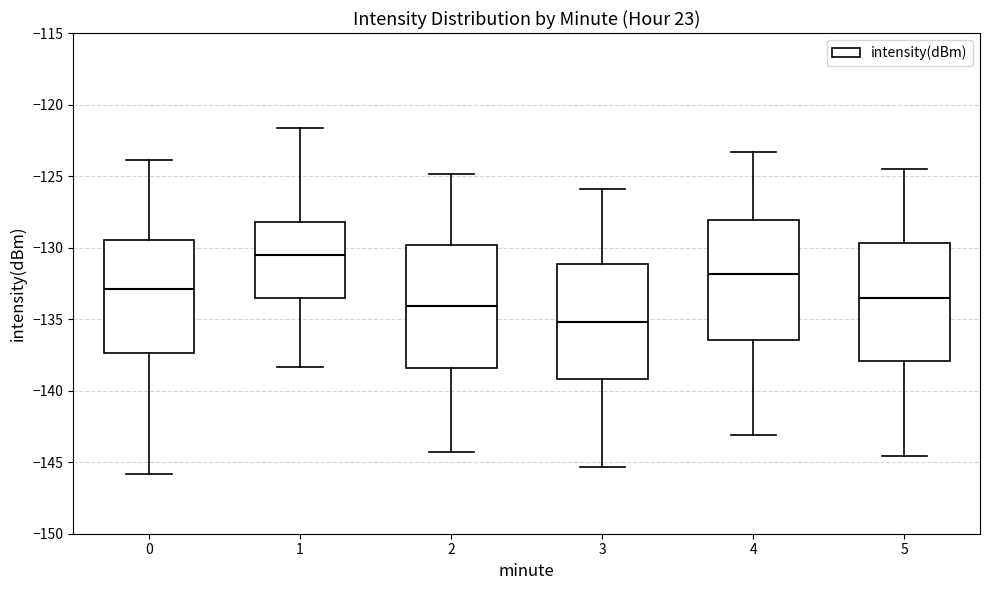

Which box has the highest median line?

1